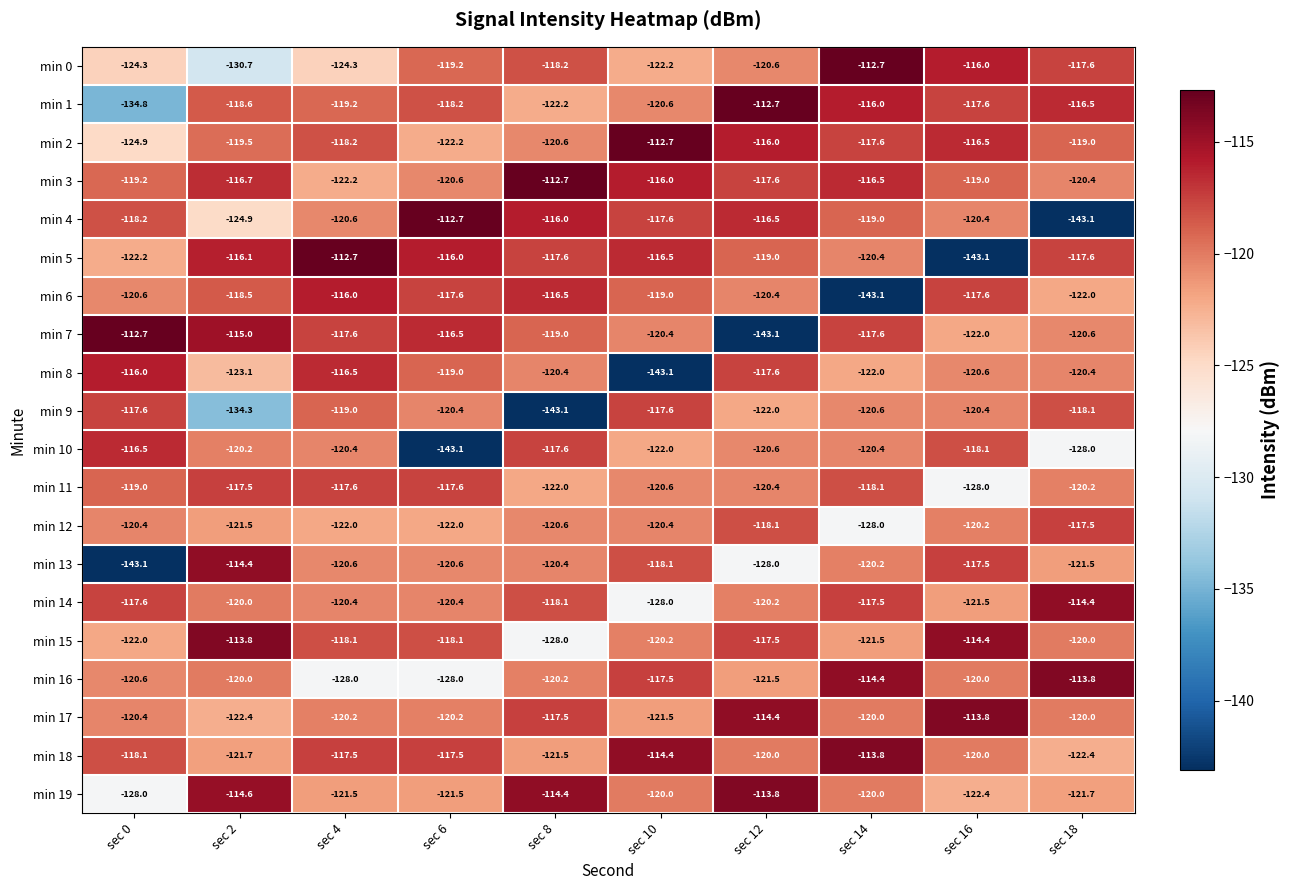

What is the smallest value displayed?

-143.1